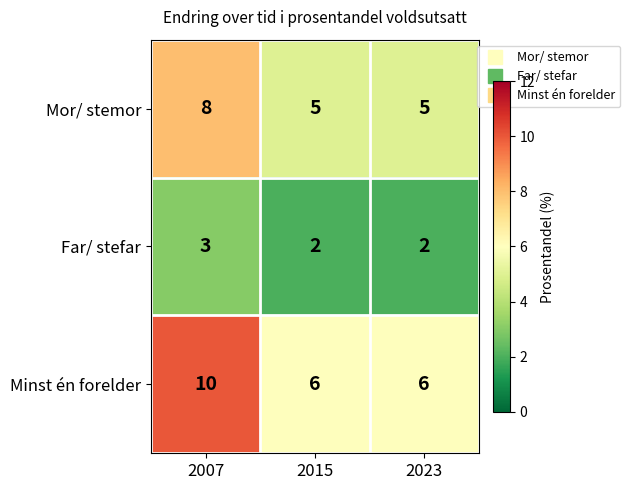

Which series has the largest total across all categories?

Minst én forelder